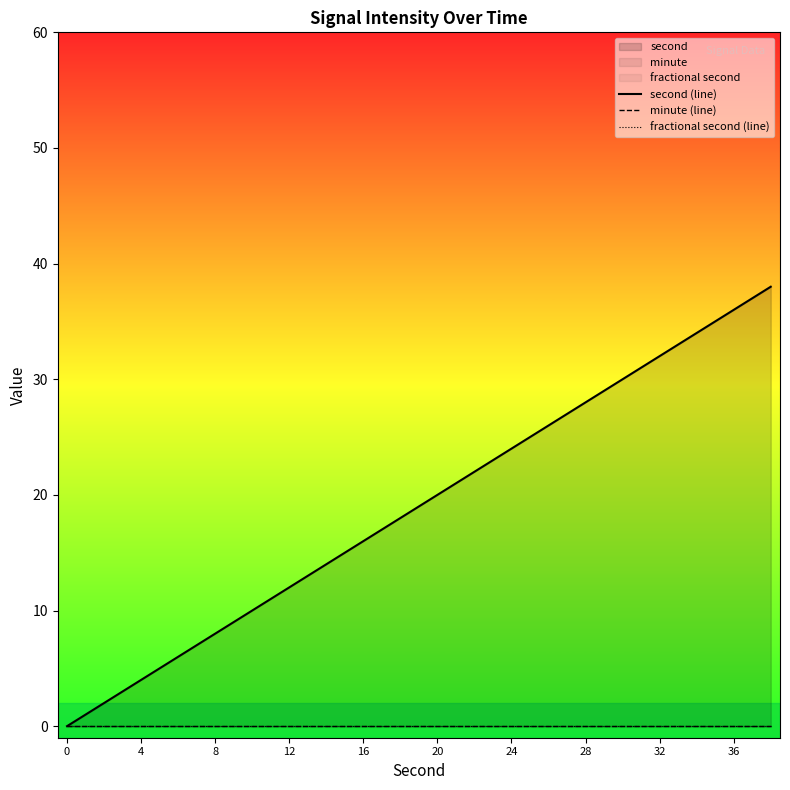

Reading left to right, transcribe all the data shown in this chart.

second (line): 0	2	4	6	8	10	12	14	16	18	20	22	24	26	28	30	32	34	36	38
minute (line): 0	0	0	0	0	0	0	0	0	0	0	0	0	0	0	0	0	0	0	0
fractional second (line): 0	0	0	0	0	0	0	0	0	0	0	0	0	0	0	0	0	0	0	0